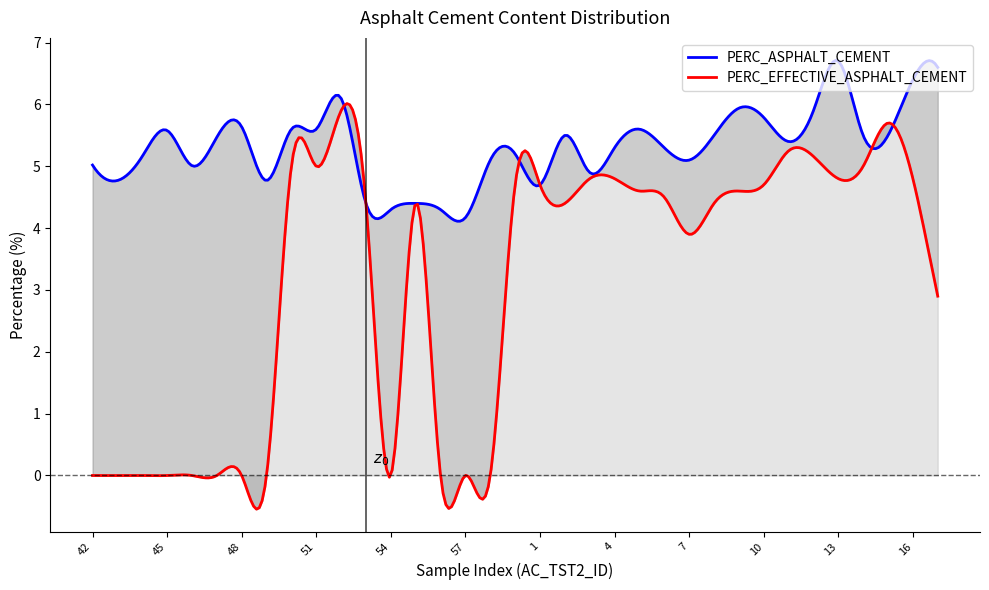

True or false: PERC_EFFECTIVE_ASPHALT_CEMENT and PERC_ASPHALT_CEMENT cross at least once.

True